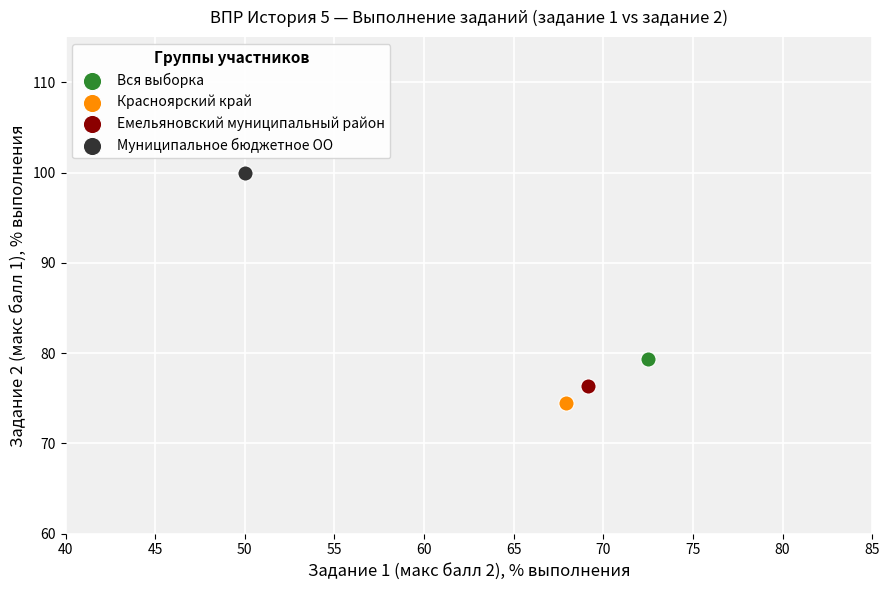

Which series contains the highest Y value?

Муниципальное бюджетное ОО